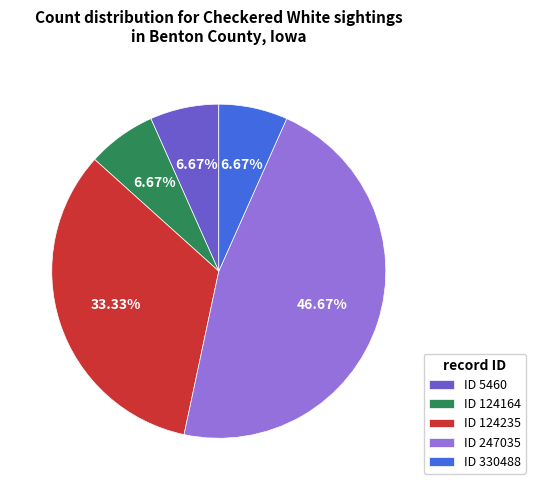

Does ID 330488 represent more than half of the total?

No